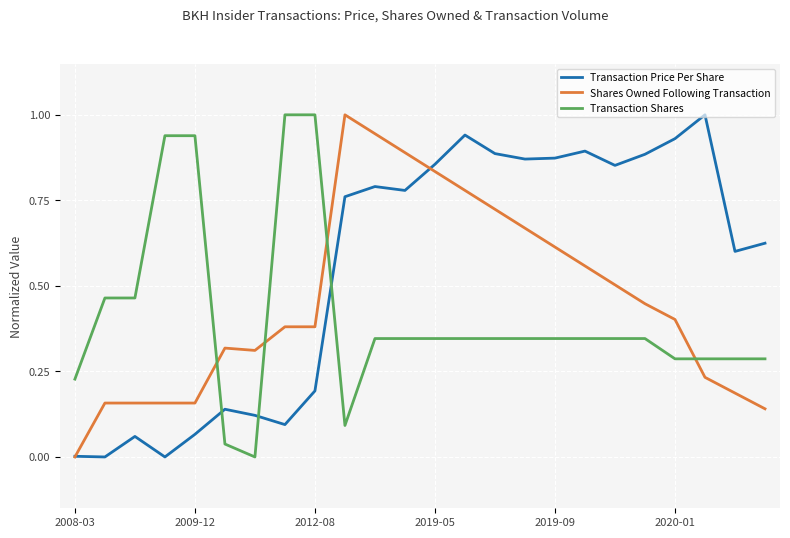

True or false: Transaction Shares and Shares Owned Following Transaction intersect in this chart.

True